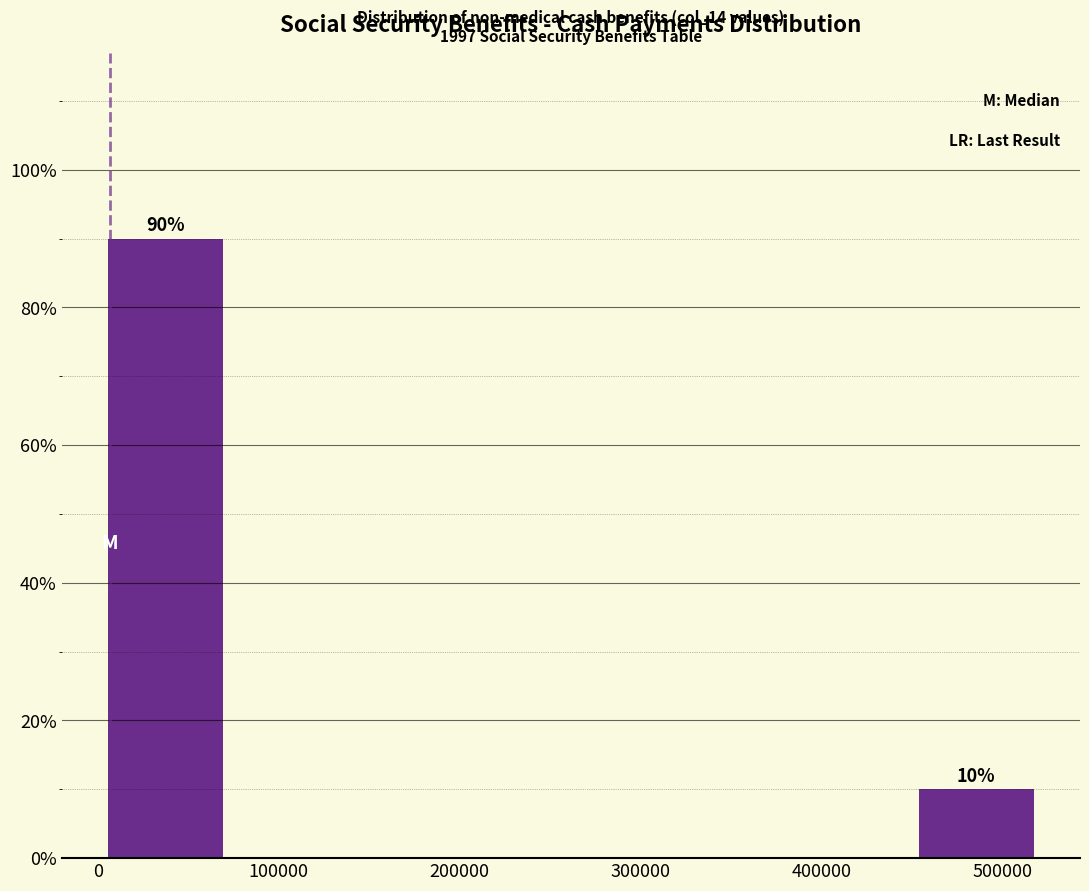

Which range on the x-axis has the tallest bar?

0 to 70000